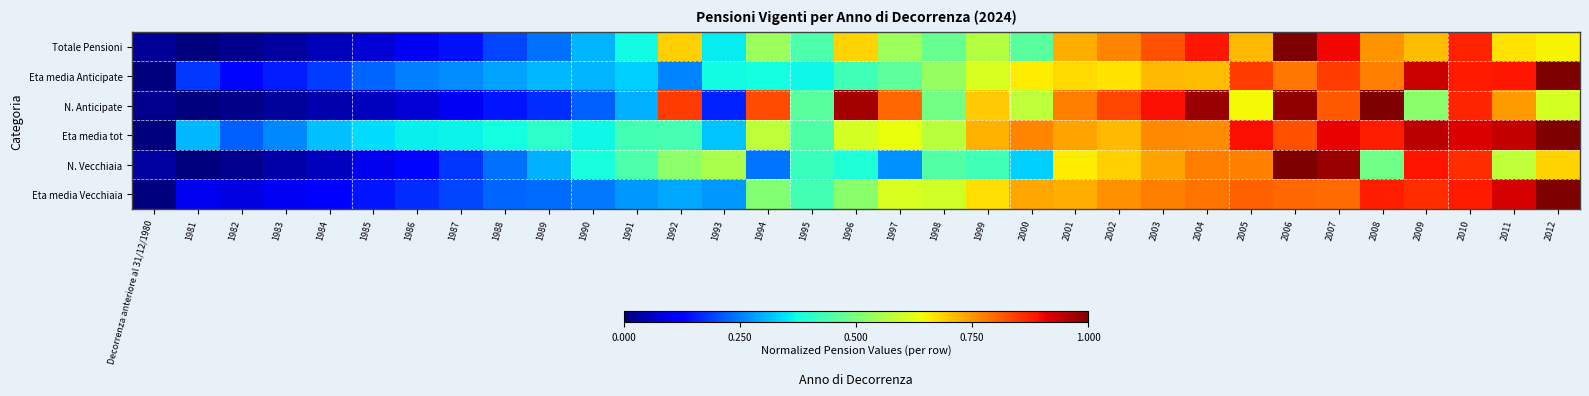

Which series has the largest range (max minus min)?

Totale Pensioni